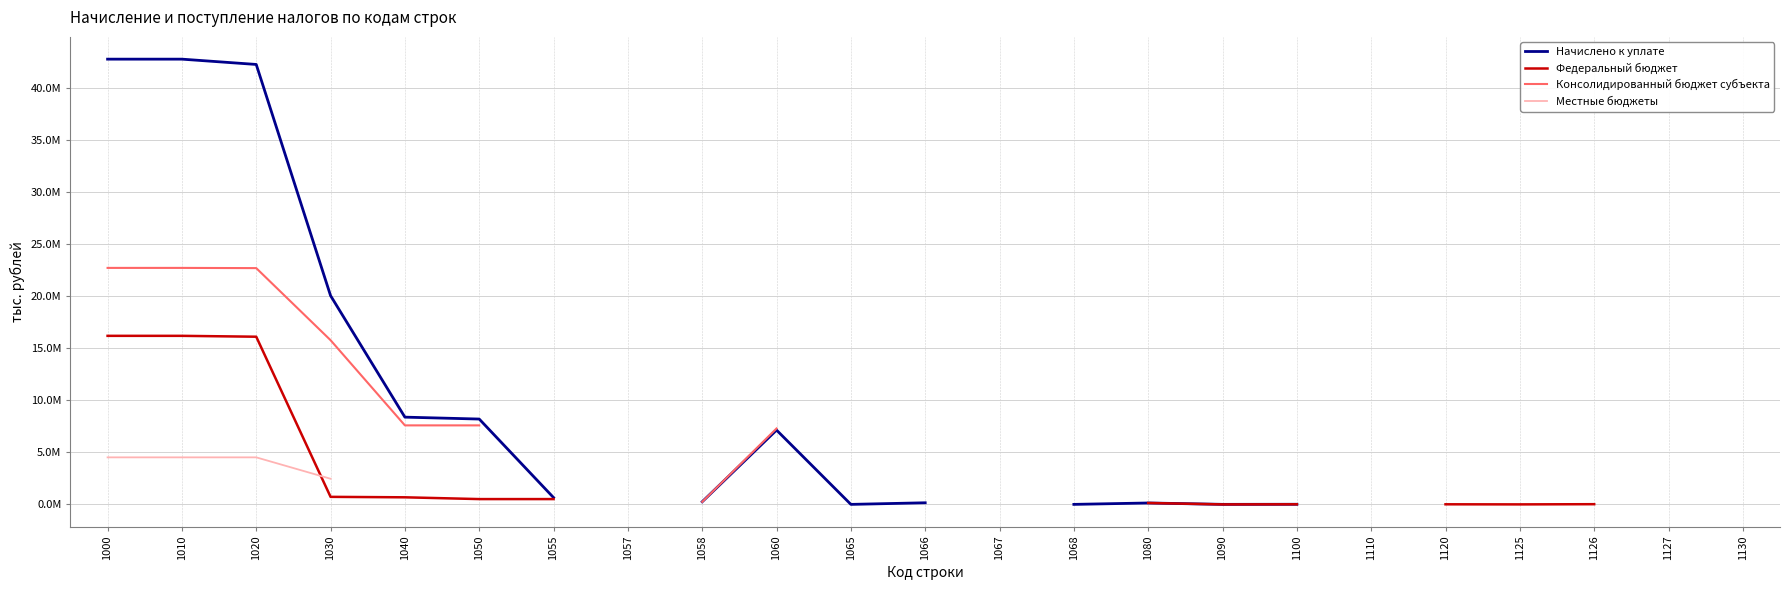

True or false: Консолидированный бюджет субъекта and Местные бюджеты cross at least once.

False